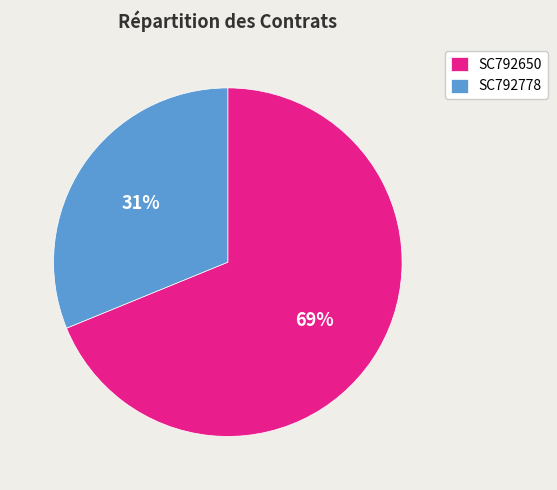

How many slices are in this pie chart?

2